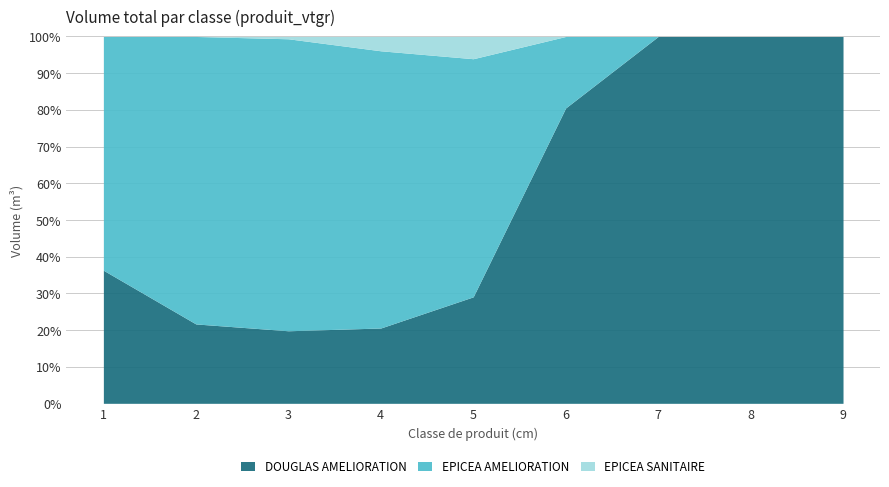

The value of EPICEA SANITAIRE at 9 is 0.0. True or false?

True